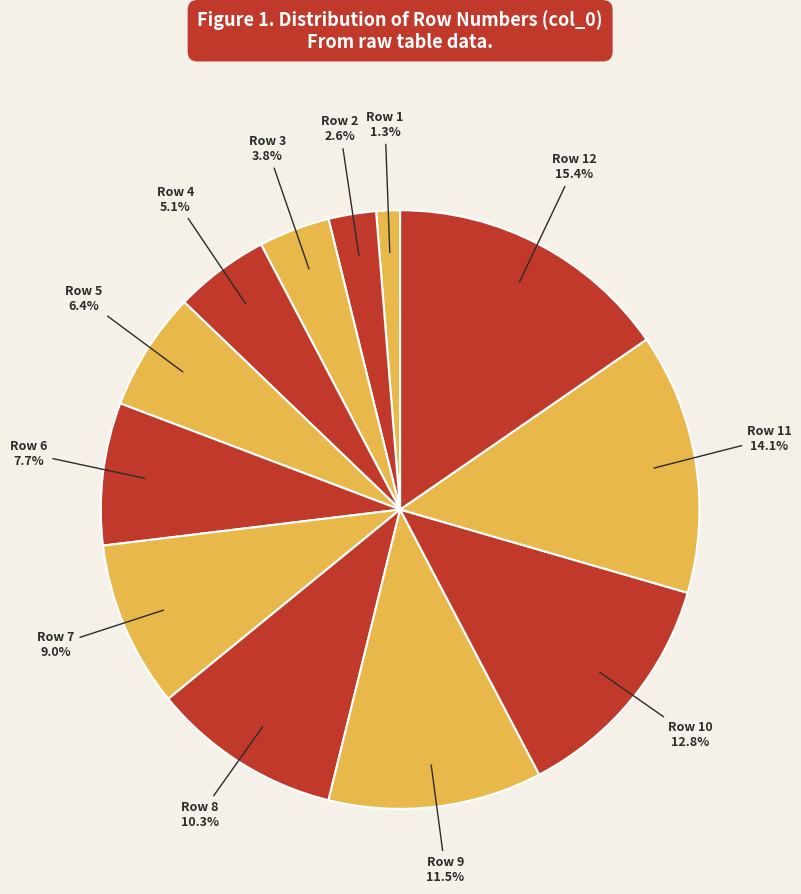

Which slice is the largest?

12